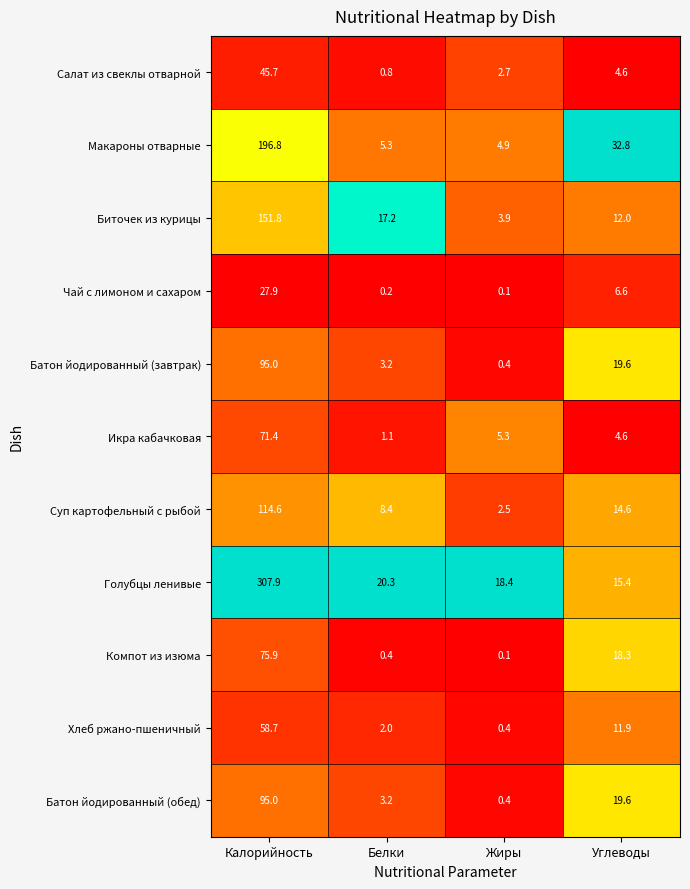

At how many categories does at least one series exceed 0?

4